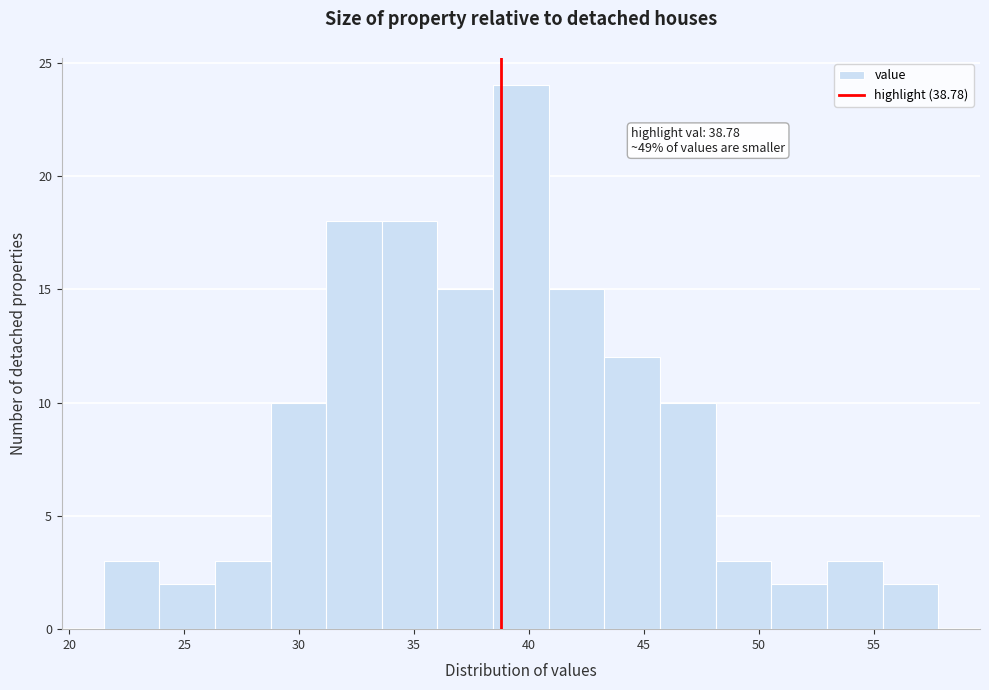

Which range on the x-axis has the tallest bar?

38.5 to 41.0